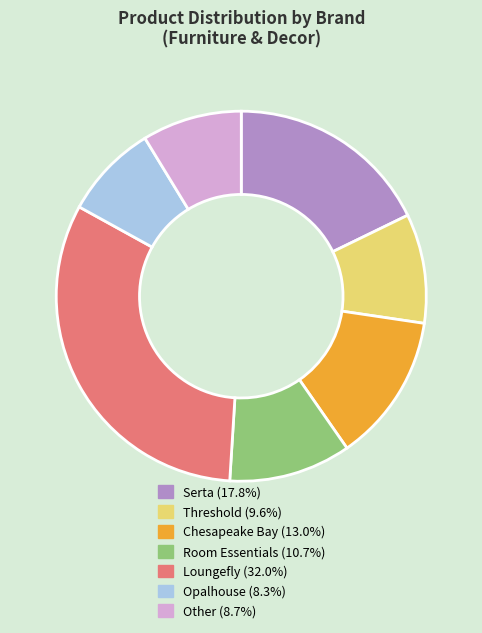

Is there any slice that represents more than half of the pie?

No